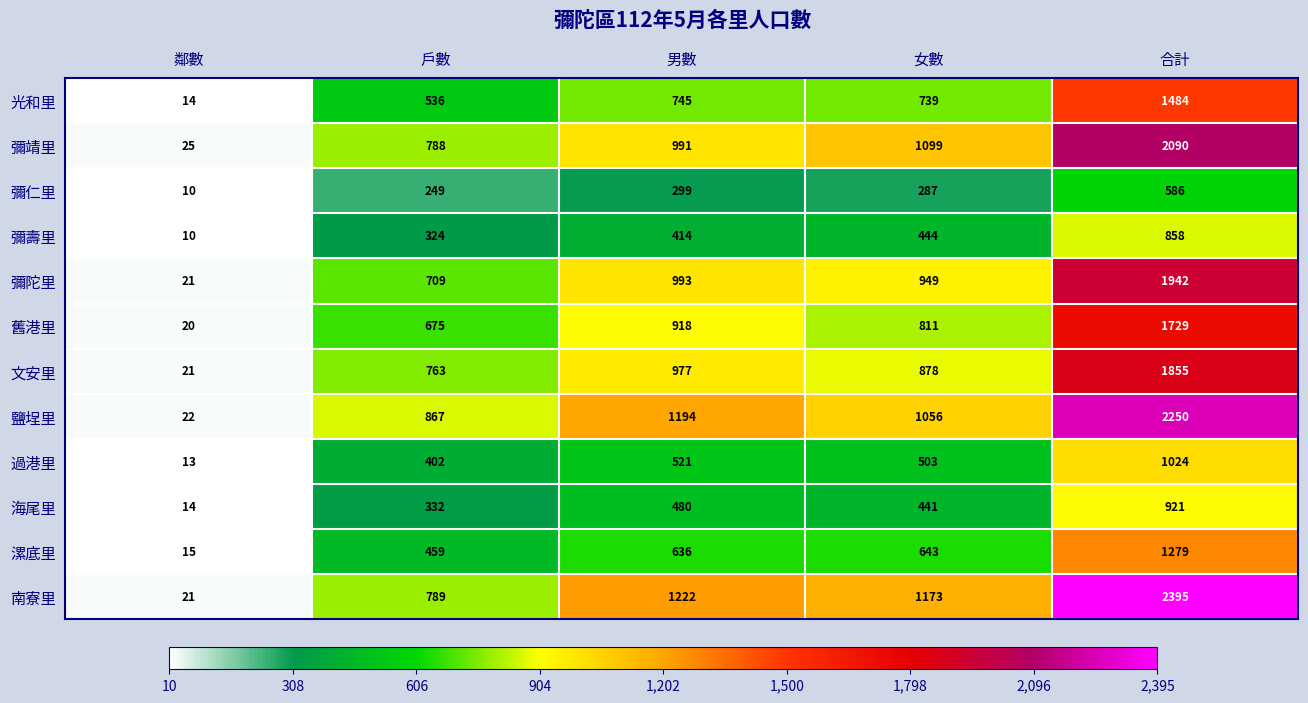

At which label does 海尾里 first exceed 441?

男數